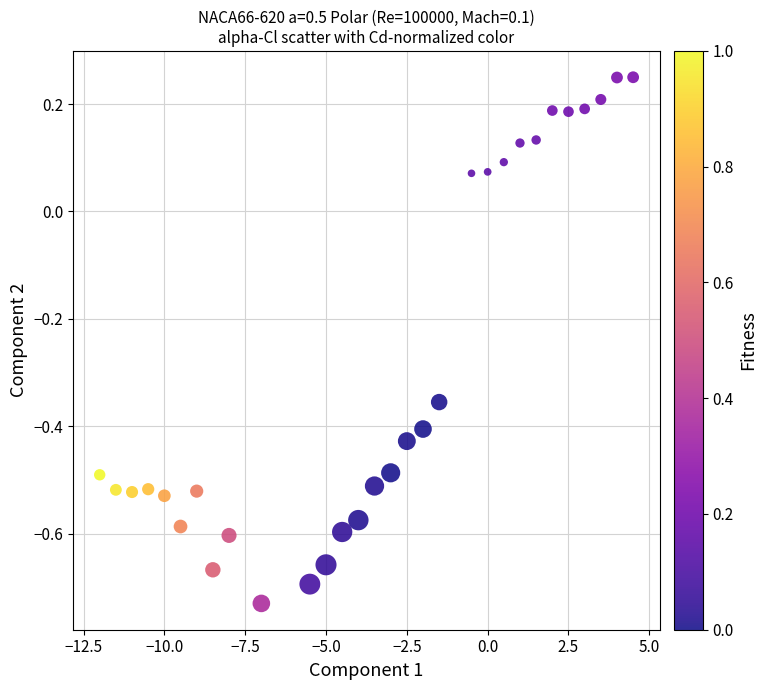

What is the range of X values (max minus min)?

16.5